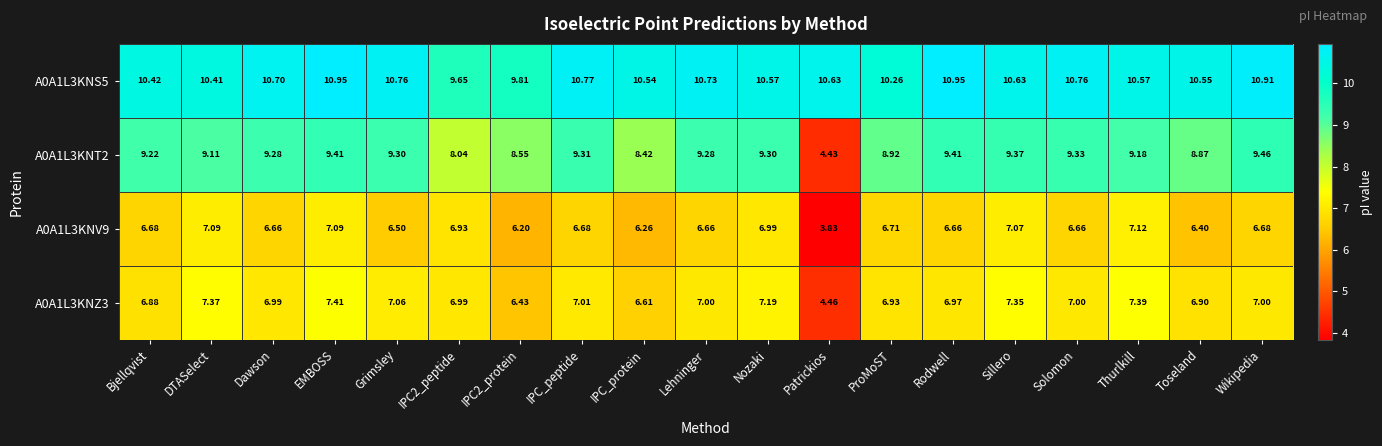

Which series has the widest spread of values?

A0A1L3KNT2